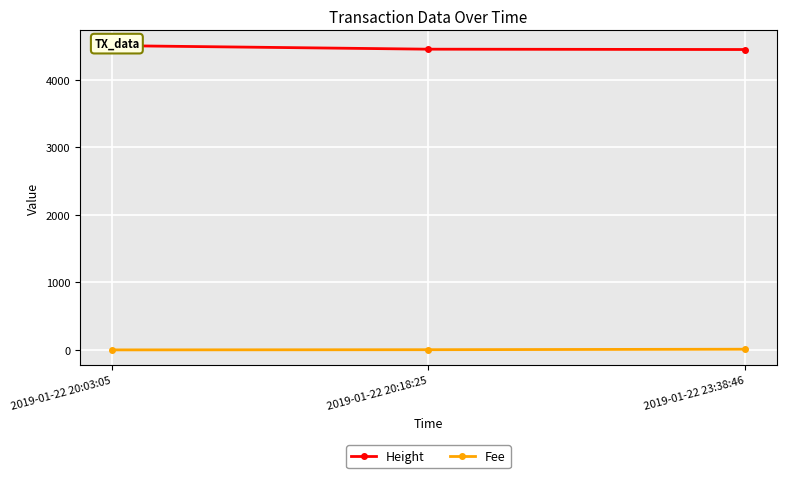

What are all the series names shown in the legend?

Height, Fee